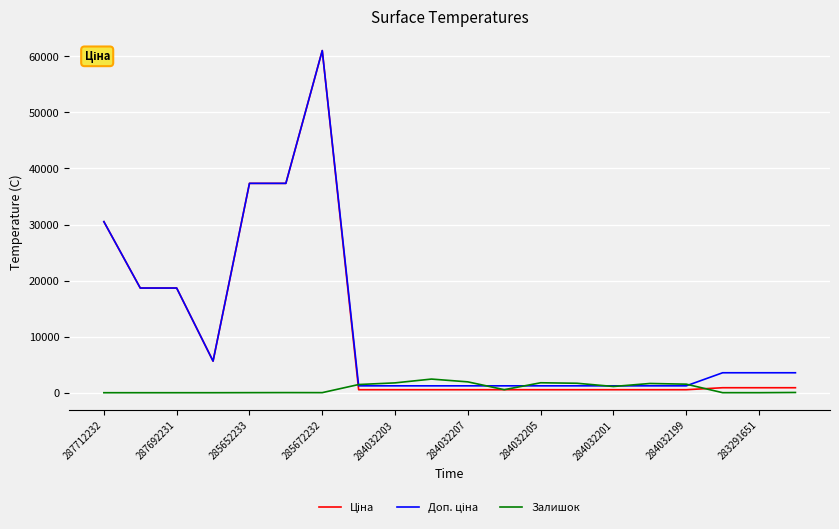

Which series has the widest spread of values?

Ціна